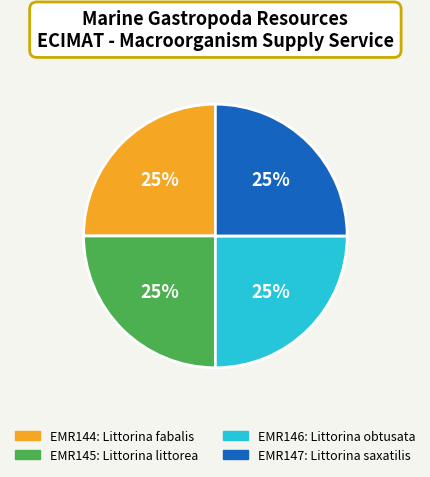

Count the number of slices in the pie.

4